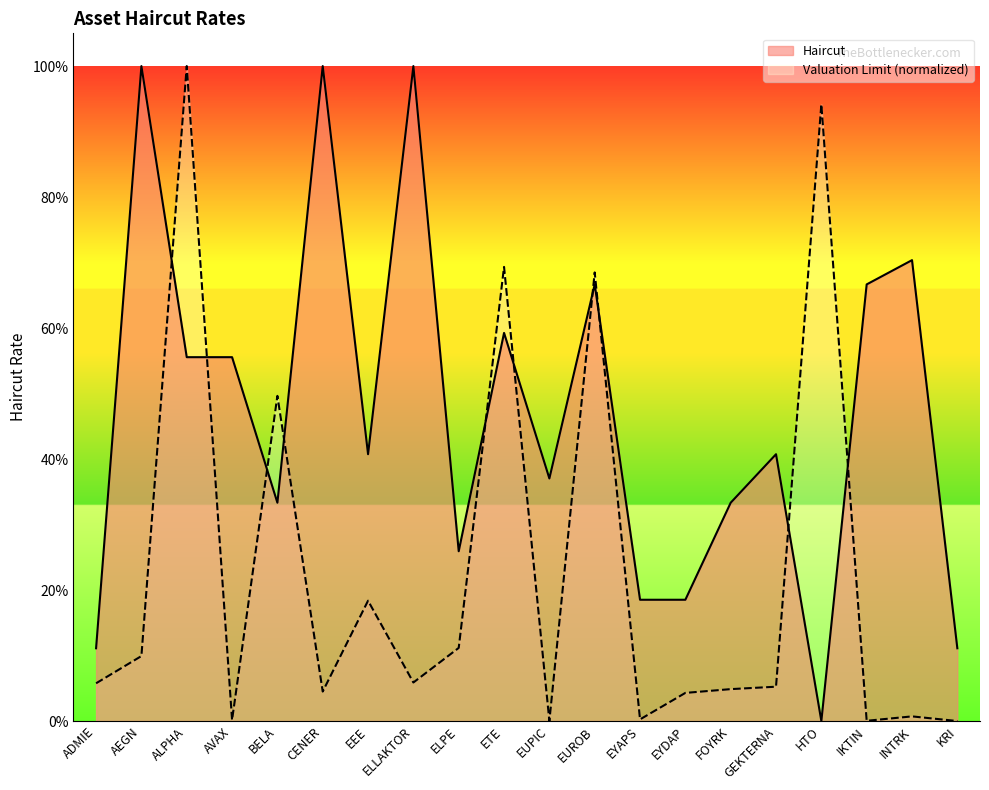

What is the total value across all series at EUPIC?

0.4